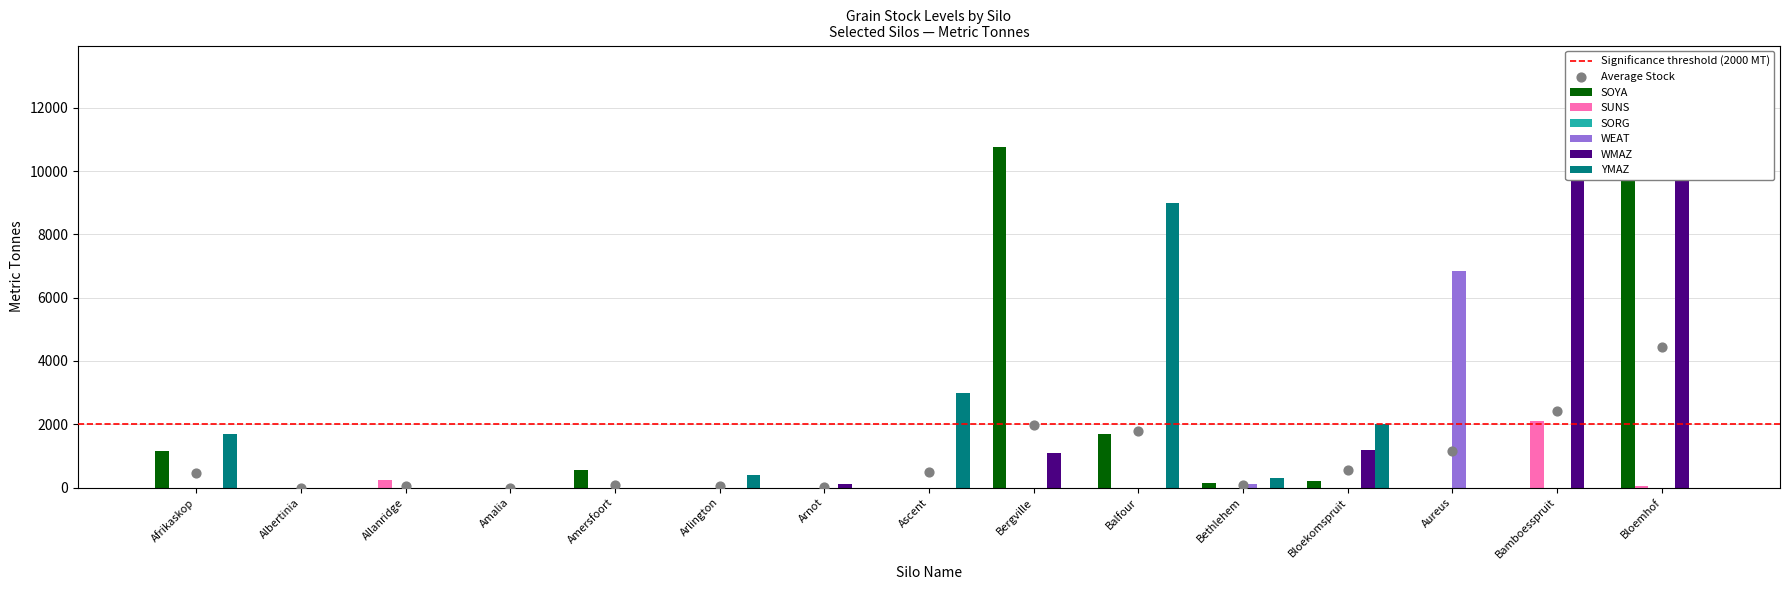

Is the value of SOYA at Amalia greater than the value of SUNS at Bamboesspruit?

No